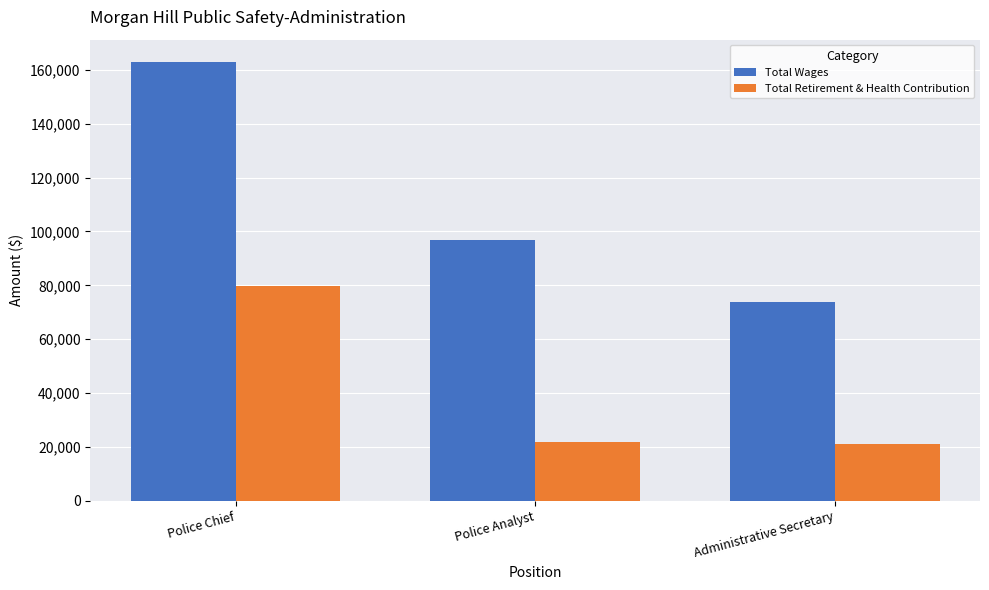

True or false: Total Retirement & Health Contribution has a value of 32830 at Administrative Secretary.

False